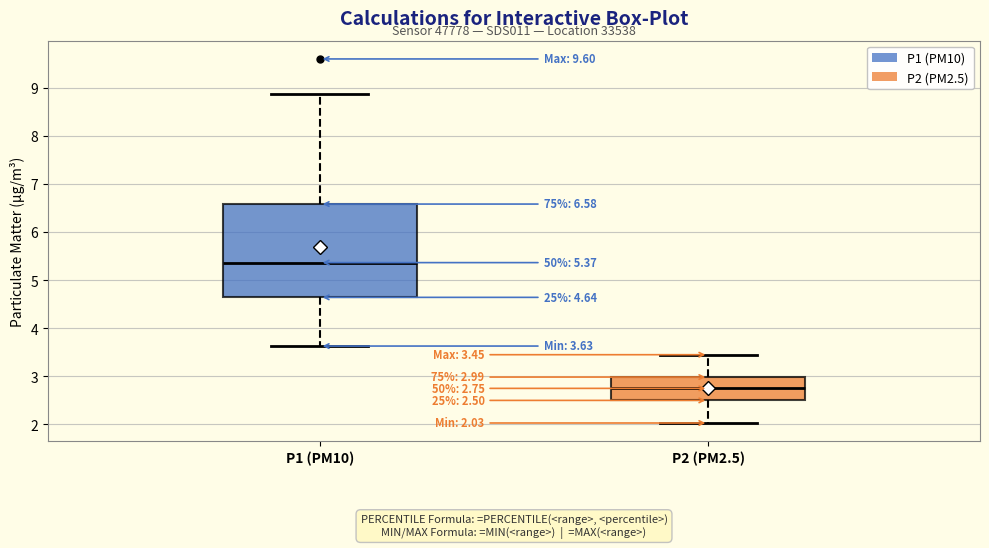

Which box's median line is the highest?

P1 (PM10)